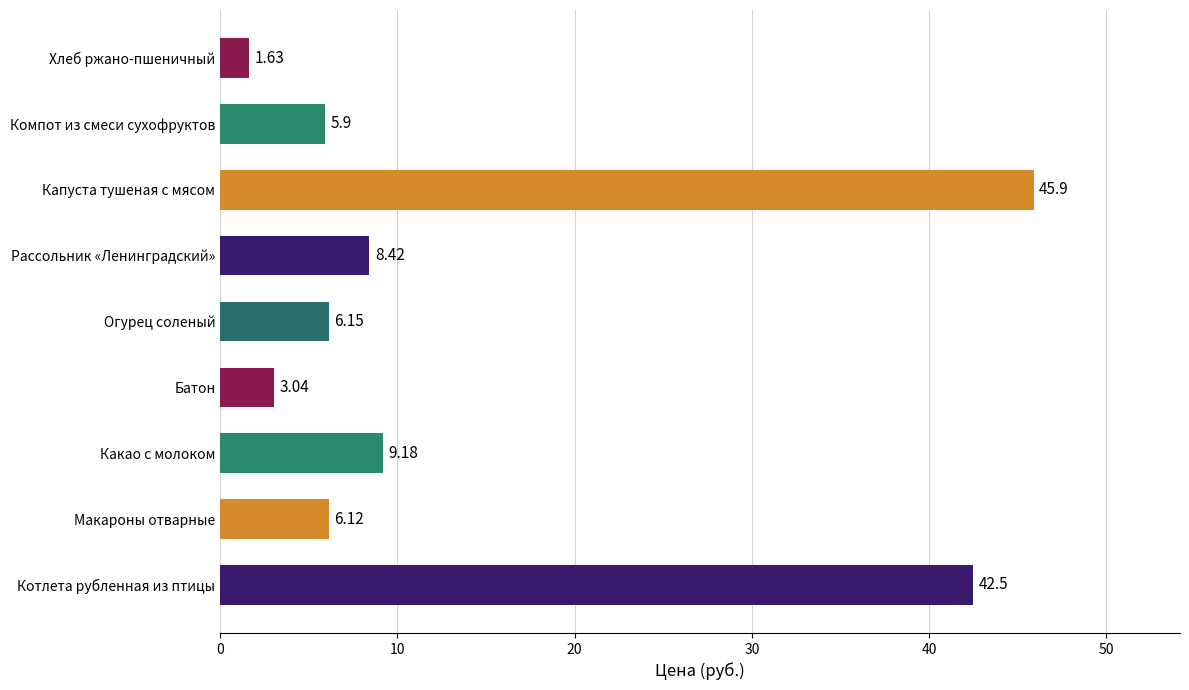

List the labels in order of value, smallest first.

Хлеб ржано-пшеничный, Батон, Компот из смеси сухофруктов, Макароны отварные, Огурец соленый, Рассольник «Ленинградский», Какао с молоком, Котлета рубленная из птицы, Капуста тушеная с мясом